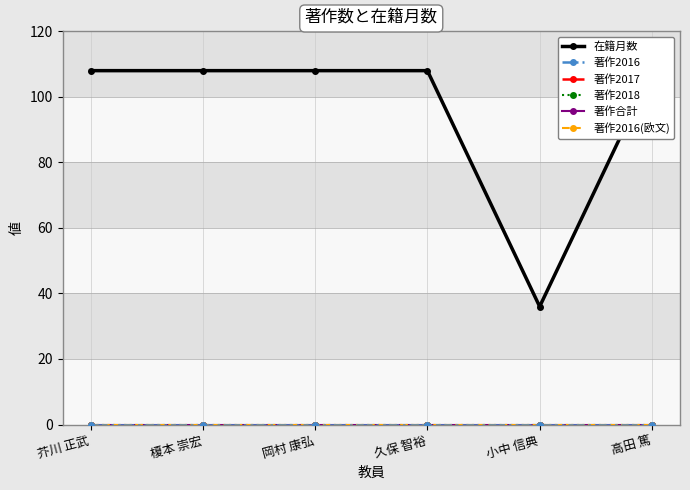

What are all the series names shown in the legend?

在籍月数, 著作2016, 著作2017, 著作2018, 著作合計, 著作2016(欧文)